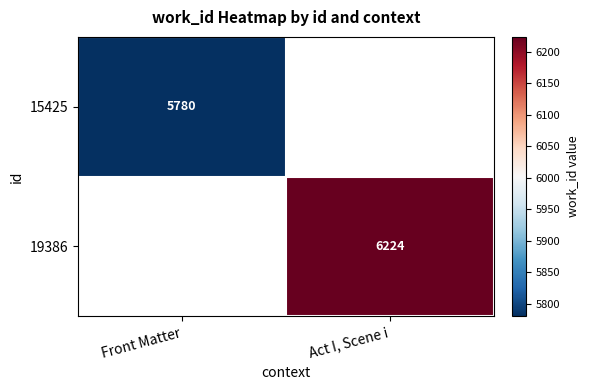

Is it true that 19386 equals 4280 at Act I, Scene i?

False